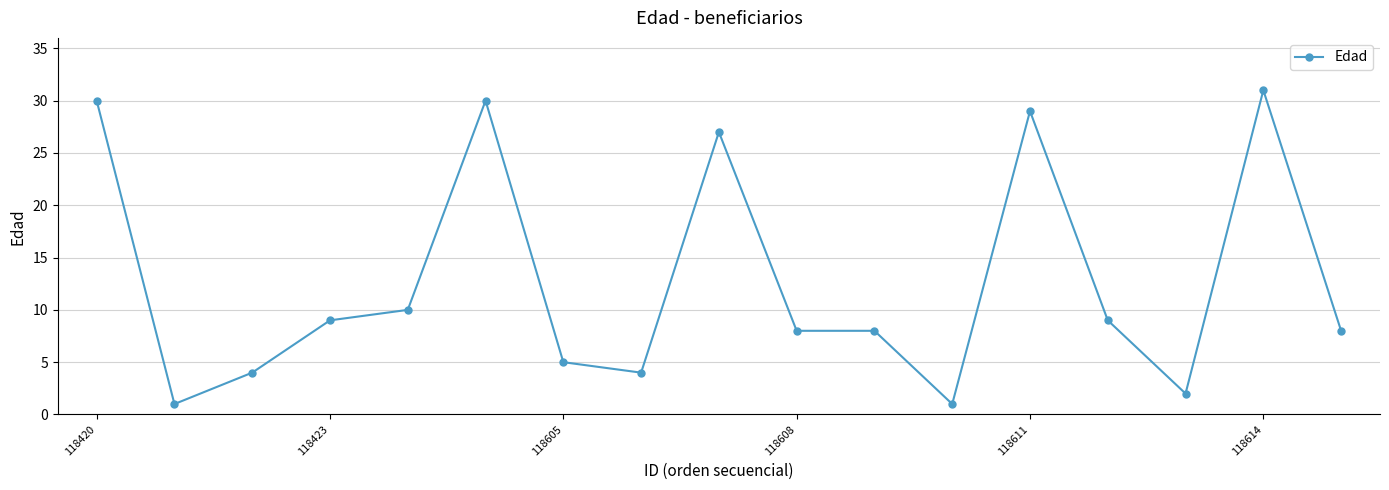

What is the maximum value shown in the chart?

31